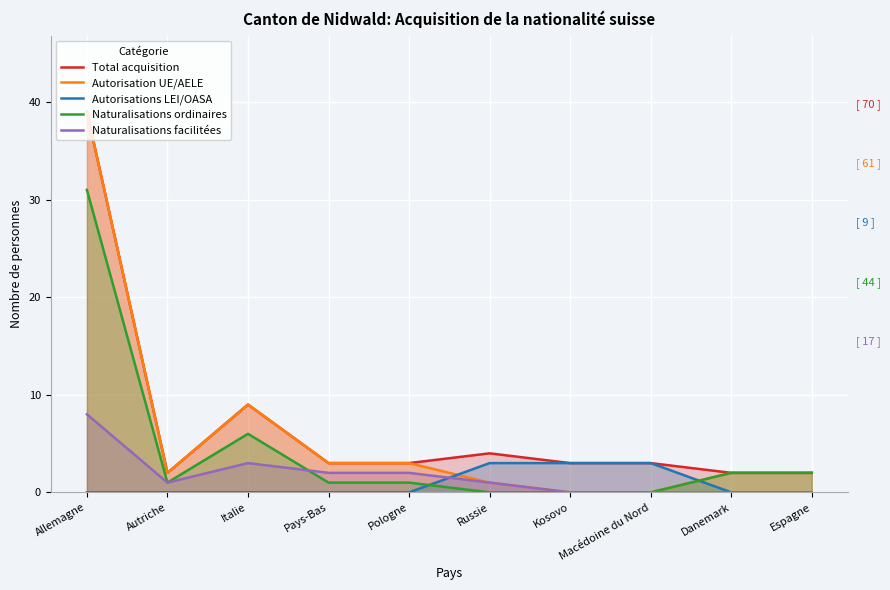

Reading right to left, list all the values displayed in this chart.

Total acquisition: 2	2	3	3	4	3	3	9	2	39
Autorisation UE/AELE: 2	2	0	0	1	3	3	9	2	39
Autorisations LEI/OASA: 0	0	3	3	3	0	0	0	0	0
Naturalisations ordinaires: 2	2	0	0	0	1	1	6	1	31
Naturalisations facilitées: 0	0	0	0	1	2	2	3	1	8